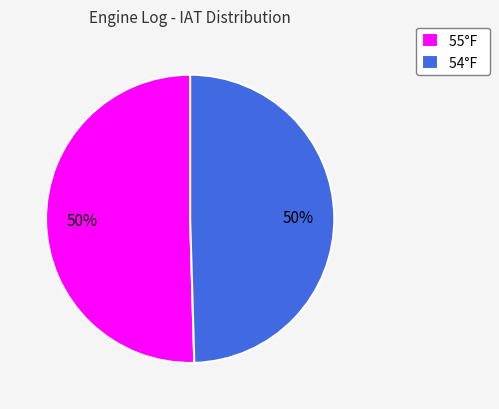

What is the ratio of the value at 55°F to the value at 54°F?

1.0